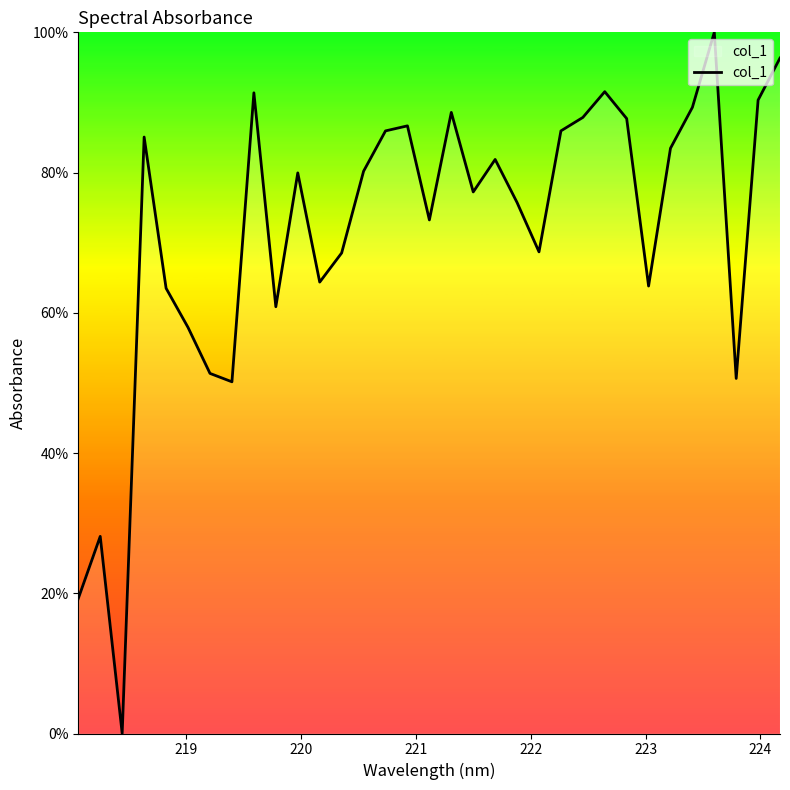

What is the greatest value displayed?

100.0